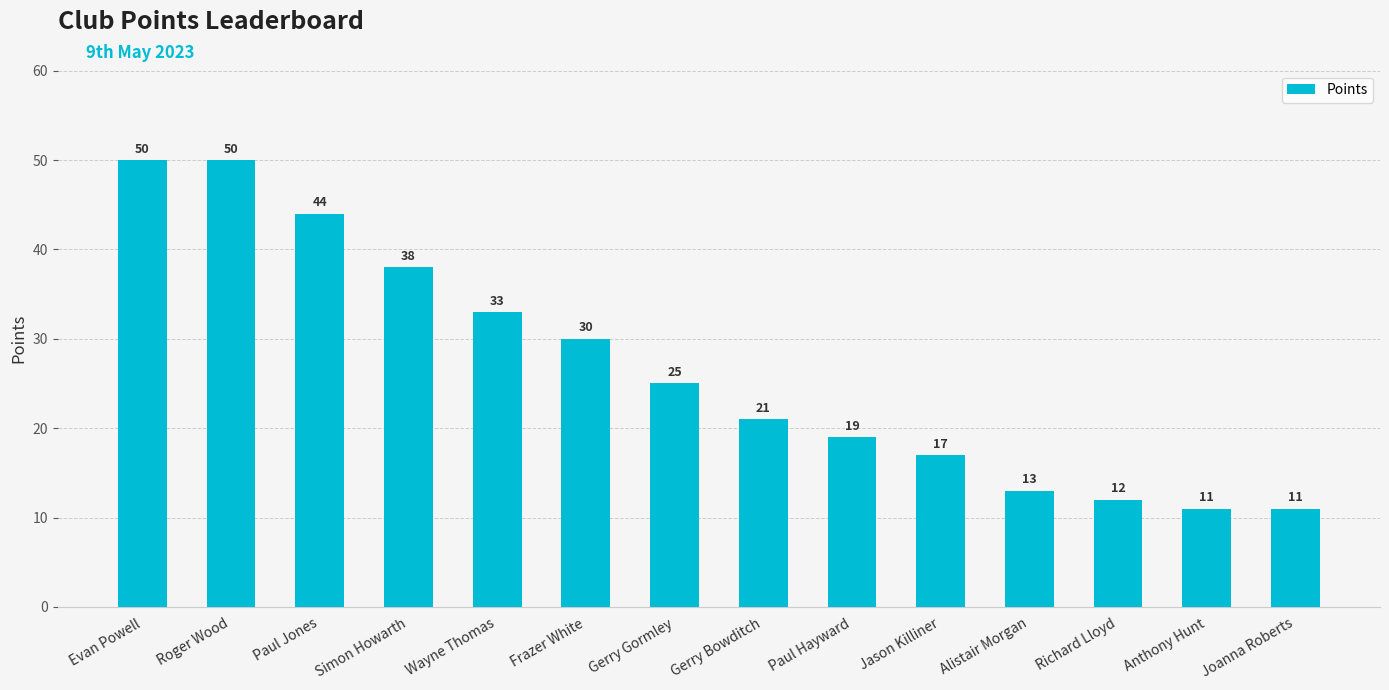

What is the smallest value displayed?

11